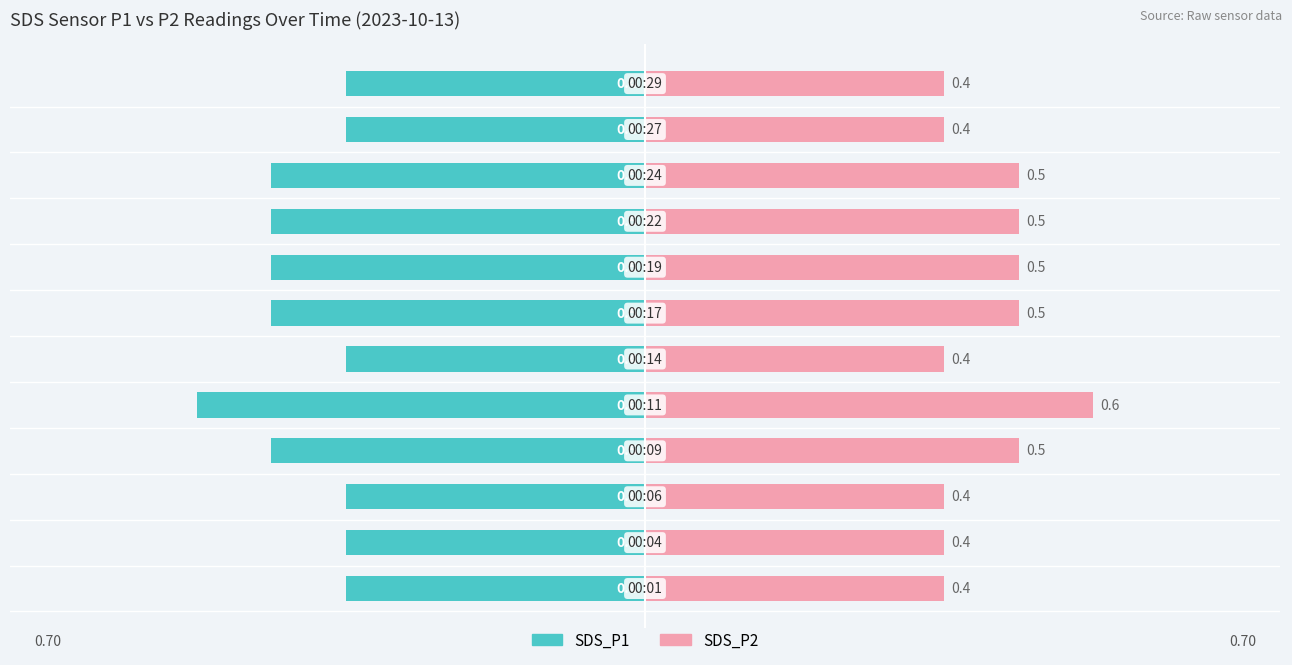

Does the chart contain stacked bars?

No